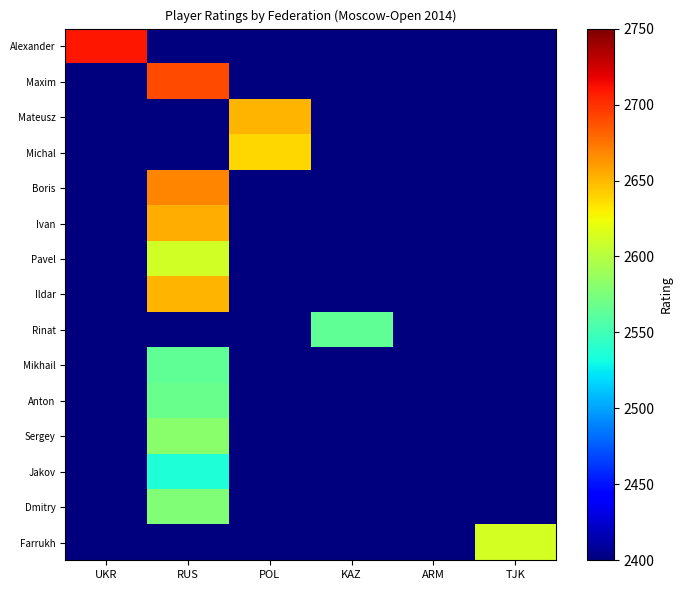

What is the smallest value displayed?

2536.0